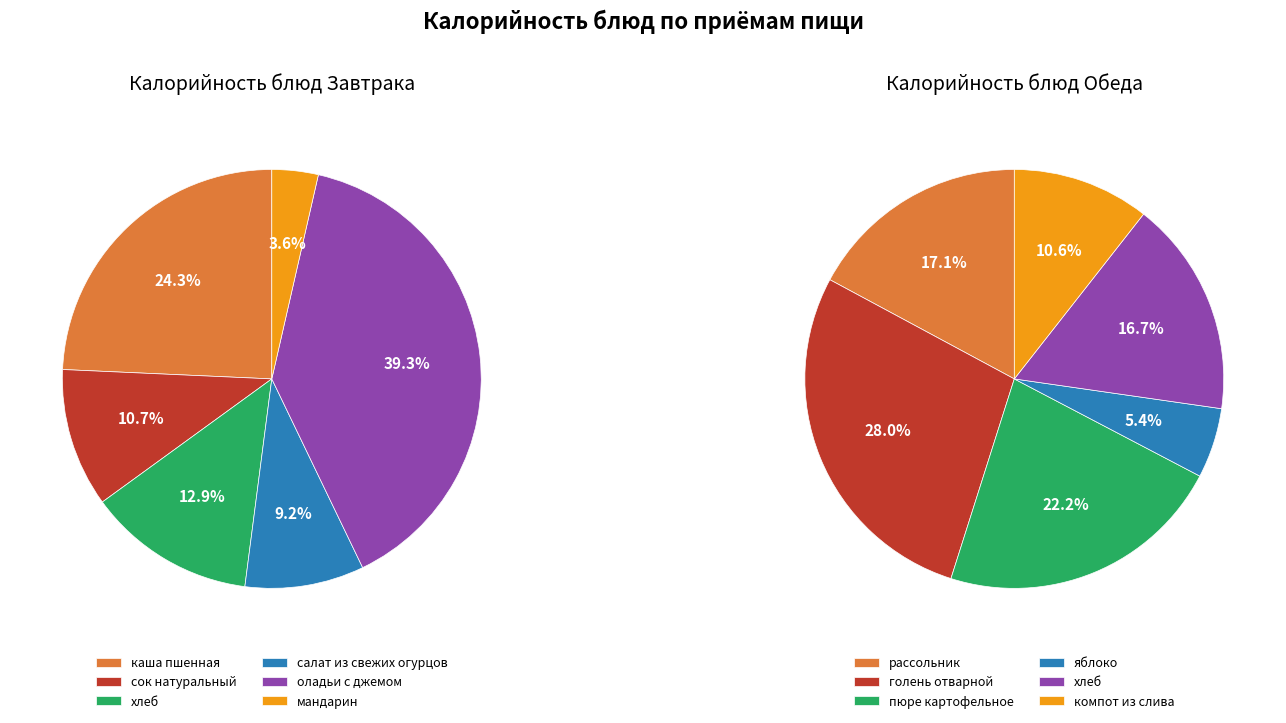

Count the number of slices in the pie.

6